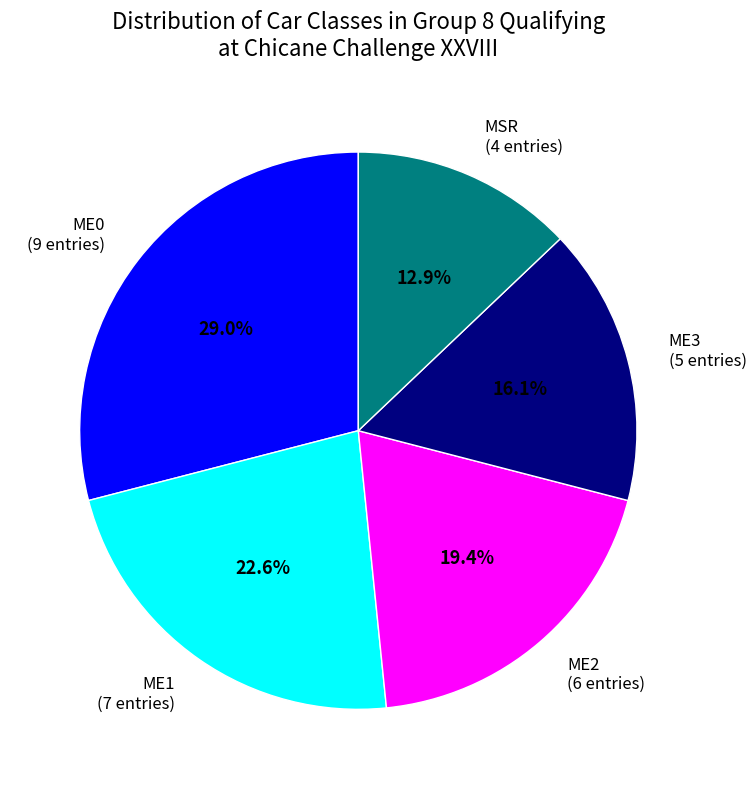

Which slice is the smallest?

MSR (4 entries)